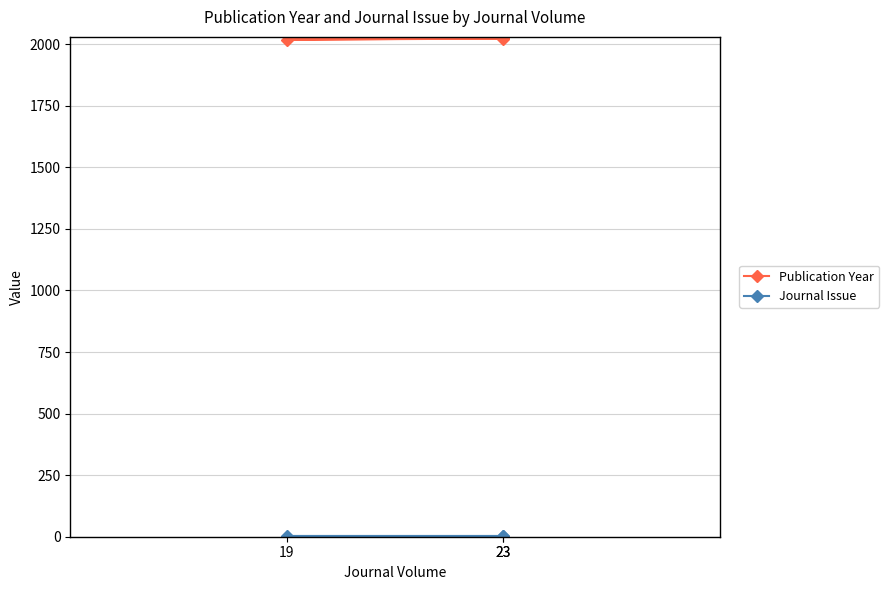

The value of Publication Year at 23 is 3284. True or false?

False